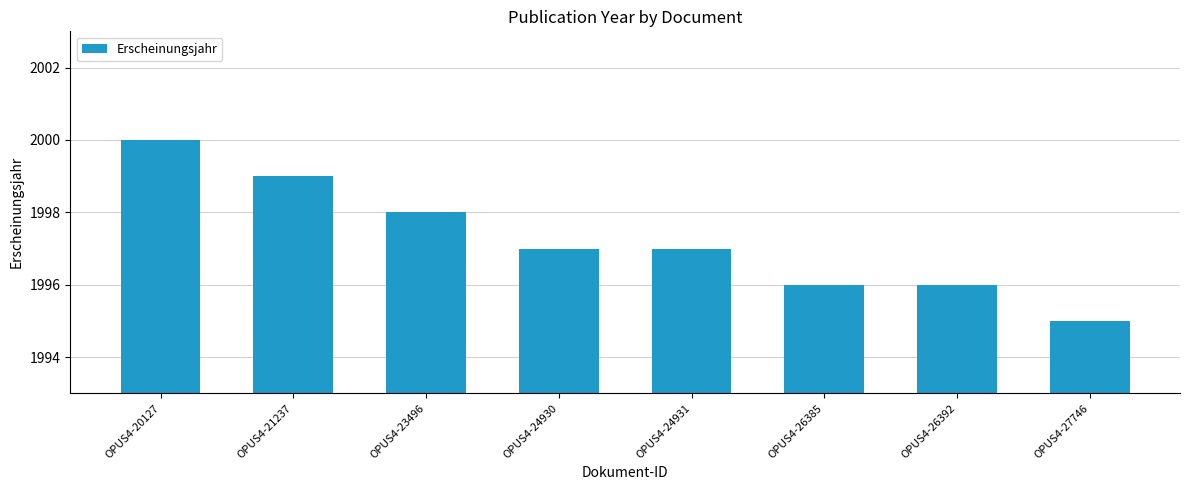

What is the value of the 7th bar from the left?

1996